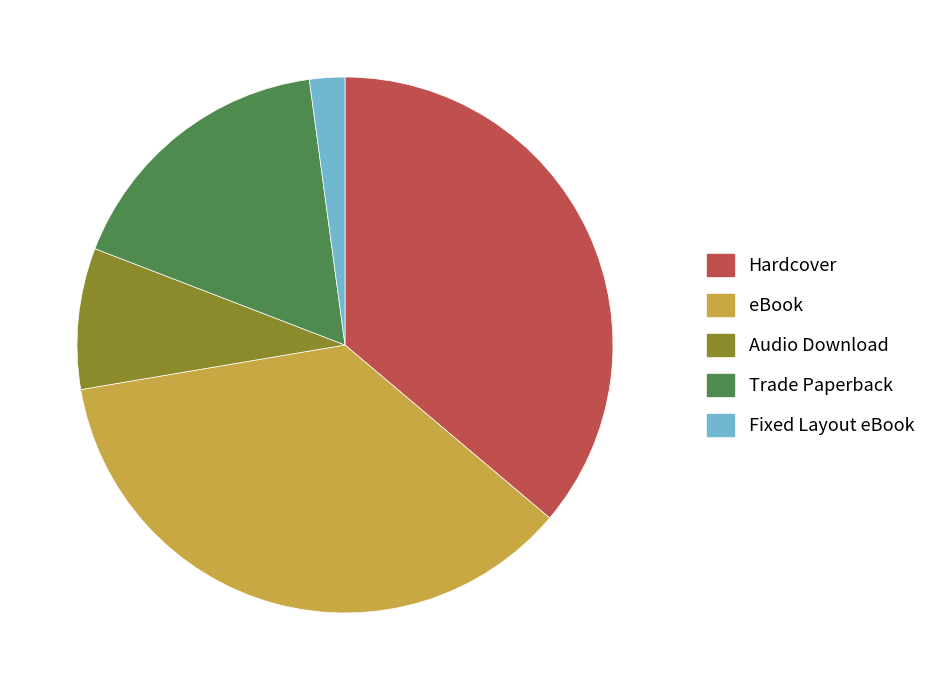

Count the number of slices in the pie.

5